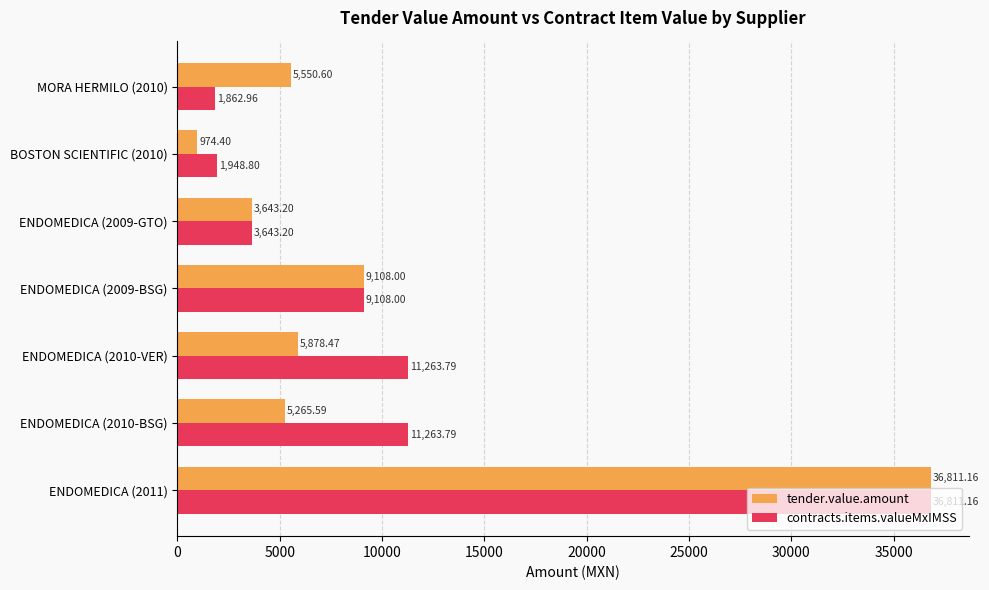

Between ENDOMEDICA (2011) and MORA HERMILO (2010), which series saw the biggest shift?

contracts.items.valueMxIMSS